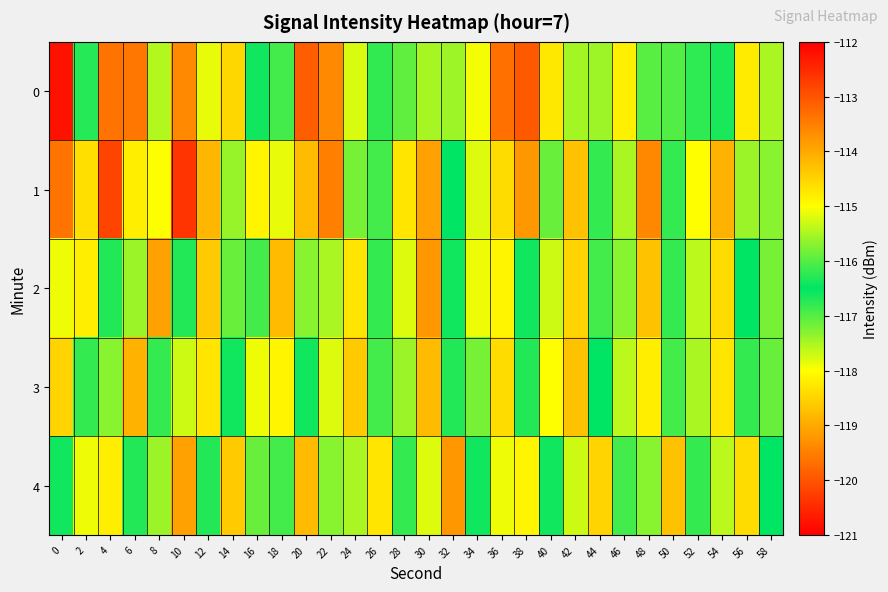

Reading left to right, extract all data points from this chart.

0: 0=-120.8	2=-116.3	4=-113.4	6=-119.6	8=-115.5	10=-113.6	12=-115.1	14=-118.5	16=-116.4	18=-116.1	20=-119.9	22=-113.6	24=-117.8	26=-116.2	28=-115.9	30=-117.5	32=-115.6	34=-115.1	36=-113.3	38=-119.9	40=-114.7	42=-117.5	44=-117.4	46=-114.8	48=-117.0	50=-117.0	52=-116.2	54=-116.6	56=-118.2	58=-115.5
1: 0=-113.4	2=-114.6	4=-112.8	6=-114.8	8=-118.0	10=-112.6	12=-114.2	14=-115.6	16=-114.9	18=-115.1	20=-114.2	22=-113.5	24=-115.8	26=-116.1	28=-114.7	30=-113.9	32=-116.5	34=-115.2	36=-114.6	38=-113.8	40=-117.1	42=-114.3	44=-116.8	46=-115.5	48=-113.6	50=-116.2	52=-115.0	54=-114.1	56=-117.4	58=-115.7
2: 0=-115.1	2=-114.8	4=-116.3	6=-115.6	8=-113.9	10=-116.7	12=-114.4	14=-115.9	16=-116.1	18=-114.2	20=-117.3	22=-115.5	24=-114.7	26=-116.8	28=-115.2	30=-113.8	32=-116.4	34=-115.1	36=-114.9	38=-116.6	40=-115.3	42=-114.5	44=-116.9	46=-115.7	48=-114.3	50=-116.2	52=-115.4	54=-114.6	56=-116.5	58=-115.8
3: 0=-114.5	2=-116.2	4=-115.7	6=-114.1	8=-116.8	10=-115.3	12=-114.7	14=-116.4	16=-115.1	18=-114.9	20=-116.6	22=-115.2	24=-114.4	26=-116.9	28=-115.6	30=-114.2	32=-116.3	34=-115.8	36=-114.6	38=-116.7	40=-115.0	42=-114.3	44=-116.5	46=-115.4	48=-114.8	50=-116.1	52=-115.5	54=-114.7	56=-116.2	58=-115.9
4: 0=-116.4	2=-115.1	4=-114.8	6=-116.3	8=-115.6	10=-113.9	12=-116.7	14=-114.4	16=-115.9	18=-116.1	20=-114.2	22=-117.3	24=-115.5	26=-114.7	28=-116.8	30=-115.2	32=-113.8	34=-116.4	36=-115.1	38=-114.9	40=-116.6	42=-115.3	44=-114.5	46=-116.9	48=-115.7	50=-114.3	52=-116.2	54=-115.4	56=-114.6	58=-116.5